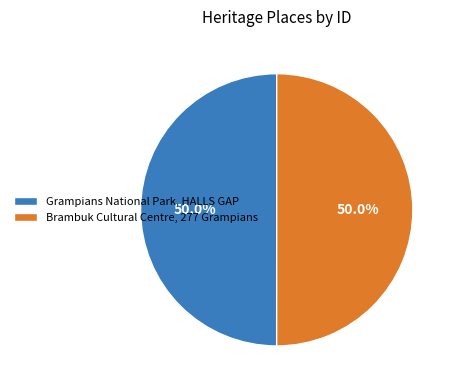

Approximately how many times larger is the value at Grampians National Park, HALLS GAP compared to Brambuk Cultural Centre, 277 Grampians?

1.0